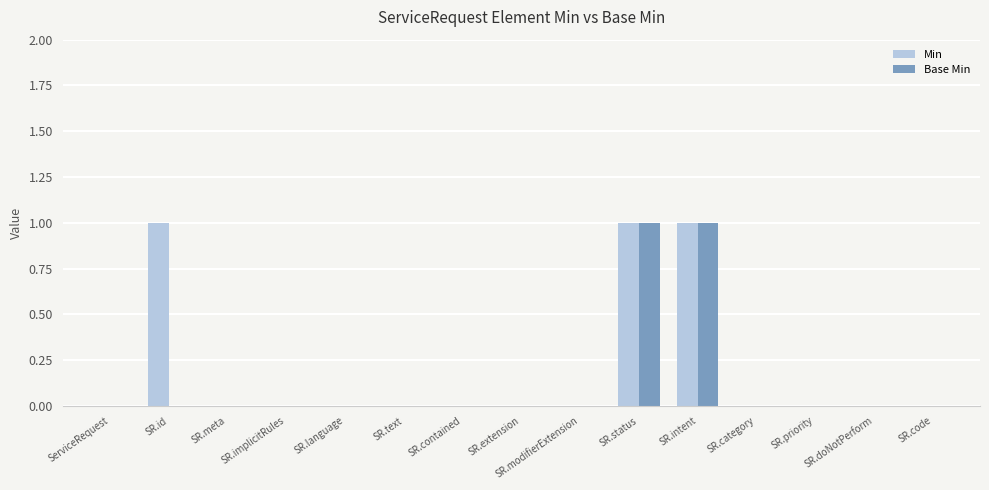

True or false: Min has a value of 0 at SR.implicitRules.

True